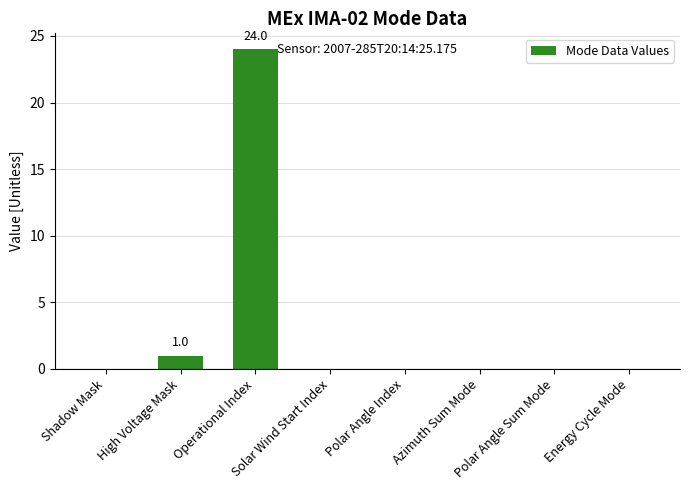

Reading left to right, transcribe all the data shown in this chart.

Shadow Mask=0	High Voltage Mask=1	Operational Index=24	Solar Wind Start Index=0	Polar Angle Index=0	Azimuth Sum Mode=0	Polar Angle Sum Mode=0	Energy Cycle Mode=0